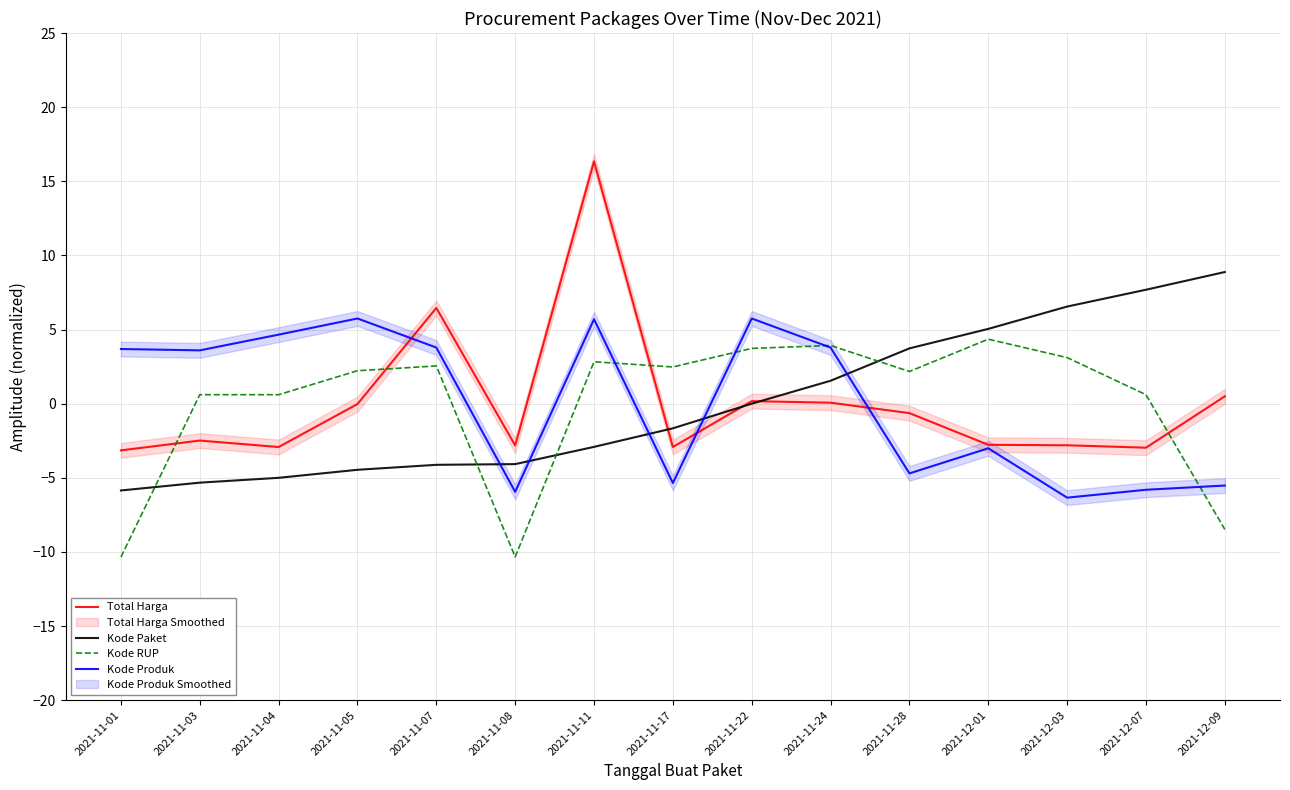

True or false: Kode Produk and Kode RUP cross at least once.

True